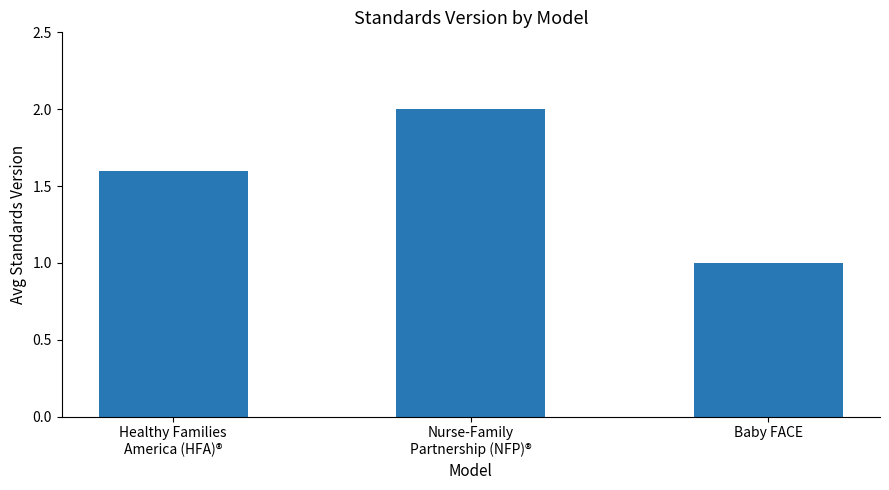

Does the chart contain stacked bars?

No